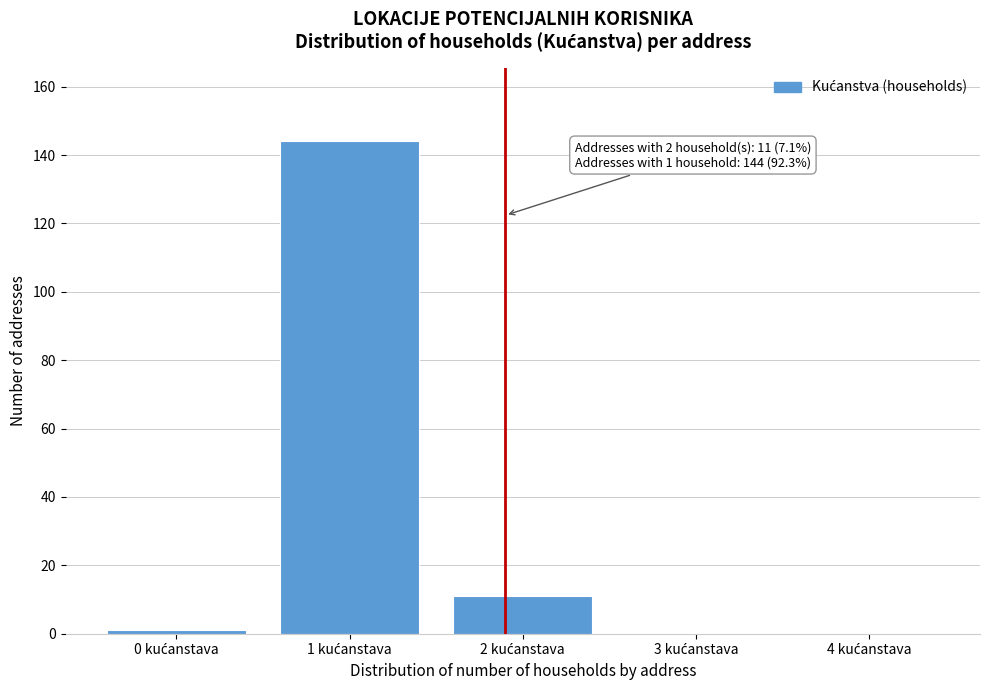

What is the greatest value displayed?

144